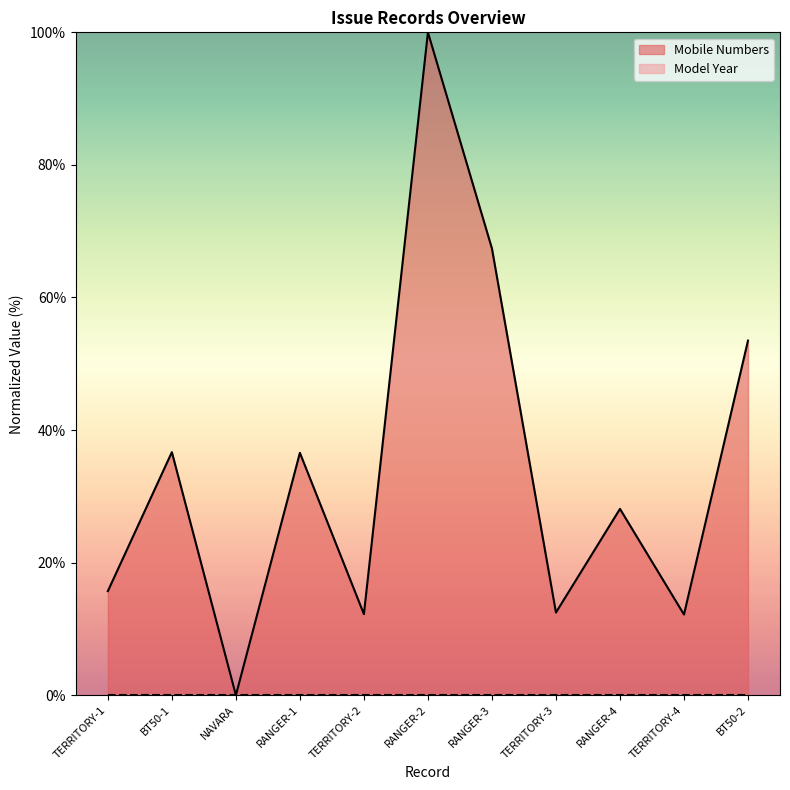

How many points are higher than both their immediate neighbors (excluding endpoints)?

4